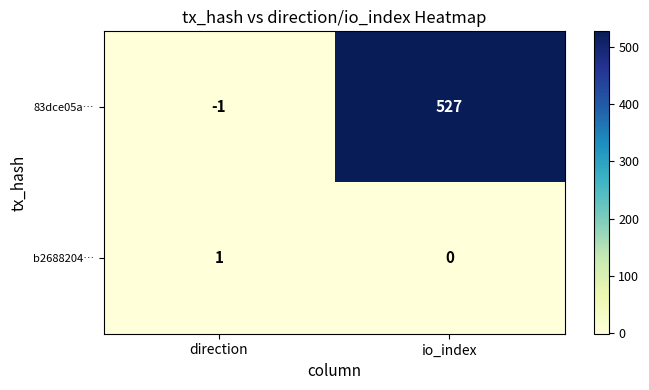

Which series has the widest spread of values?

83dce05a…